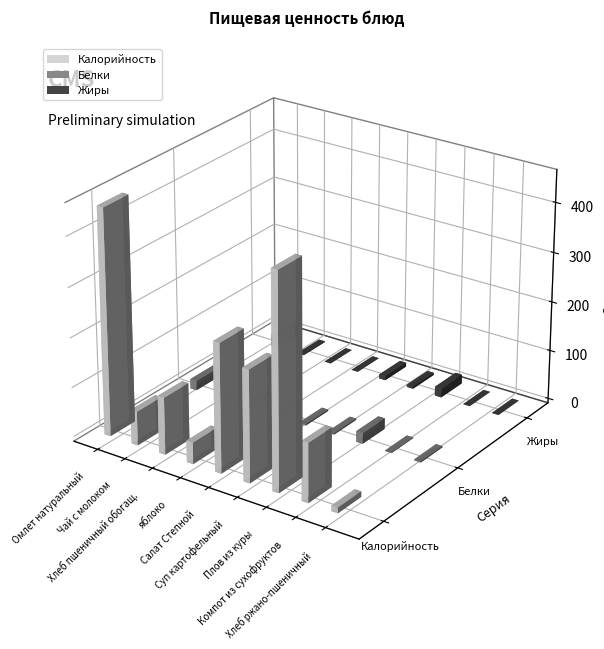

How many data points in Калорийность are less than 119?

4